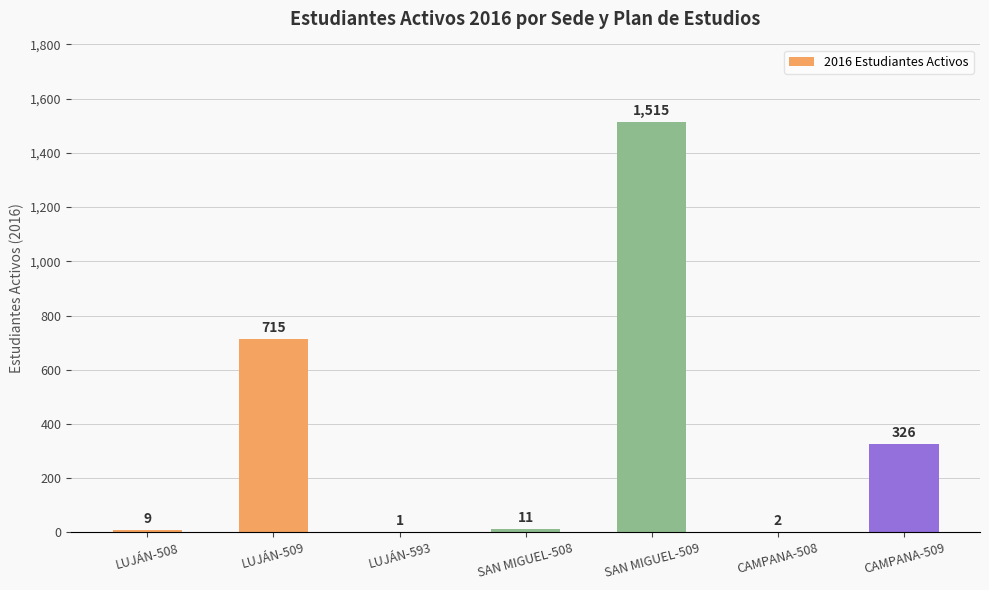

What is the sum of the values at LUJÁN-508 and SAN MIGUEL-508?

20